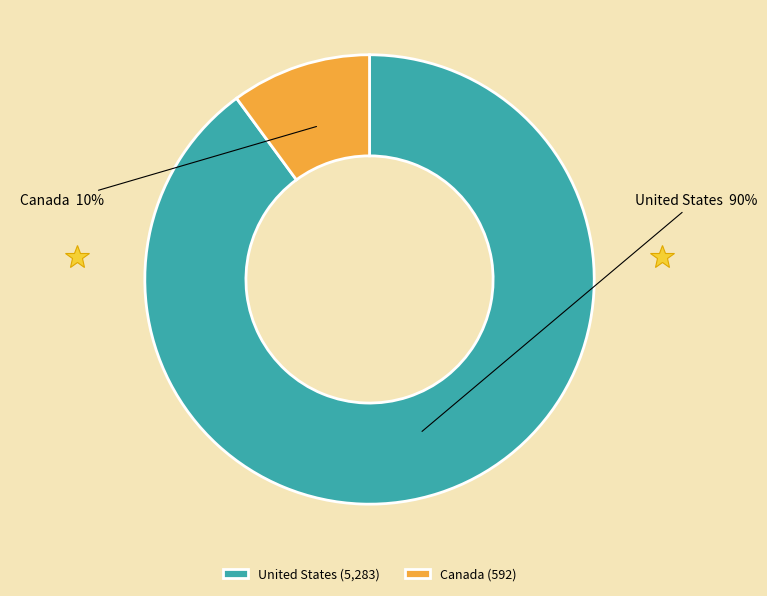

Do Canada and United States together represent more than half of the pie?

Yes